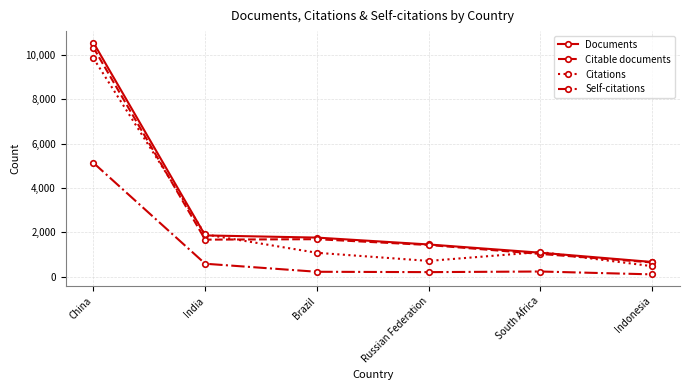

Which category has the lowest value across all series?

Indonesia